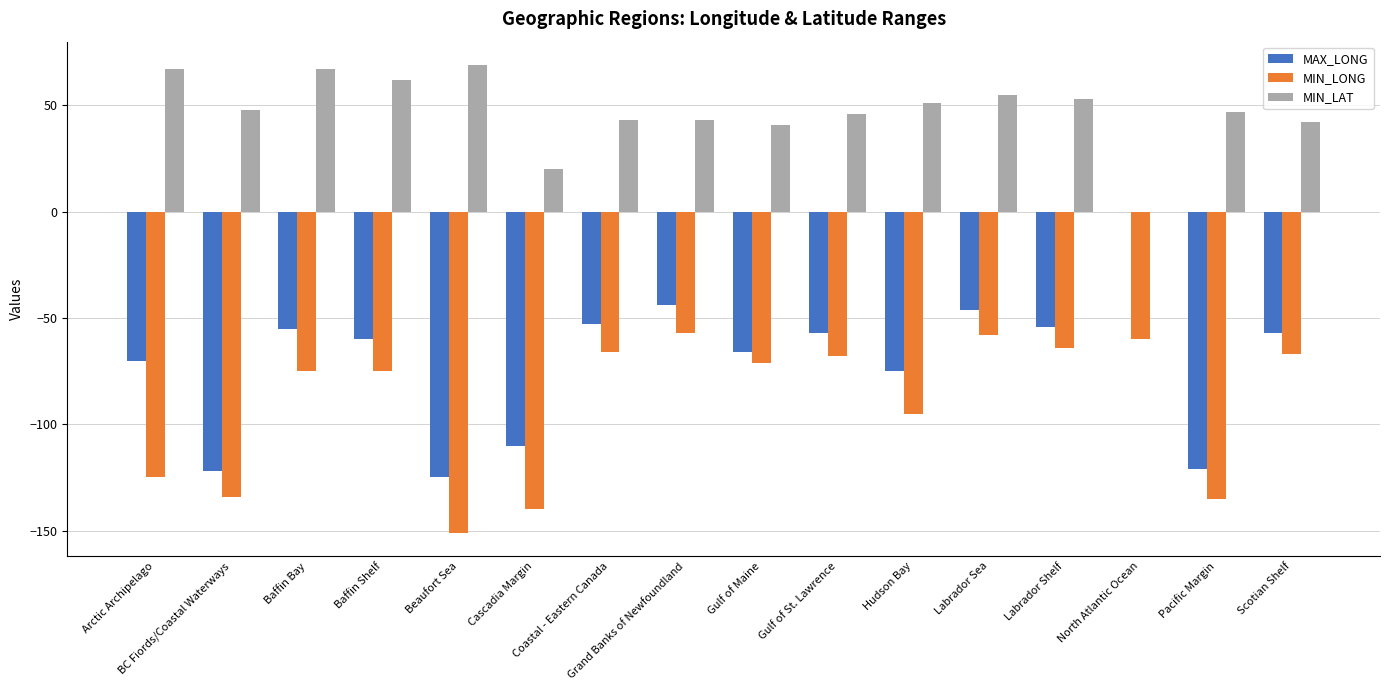

Are the bars horizontal?

No